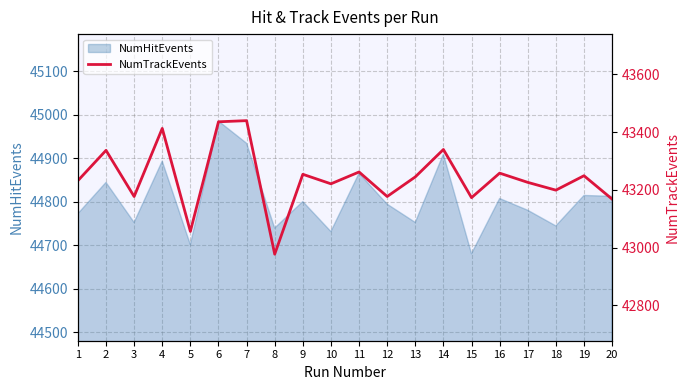

The value at 18 is 20720. True or false?

False